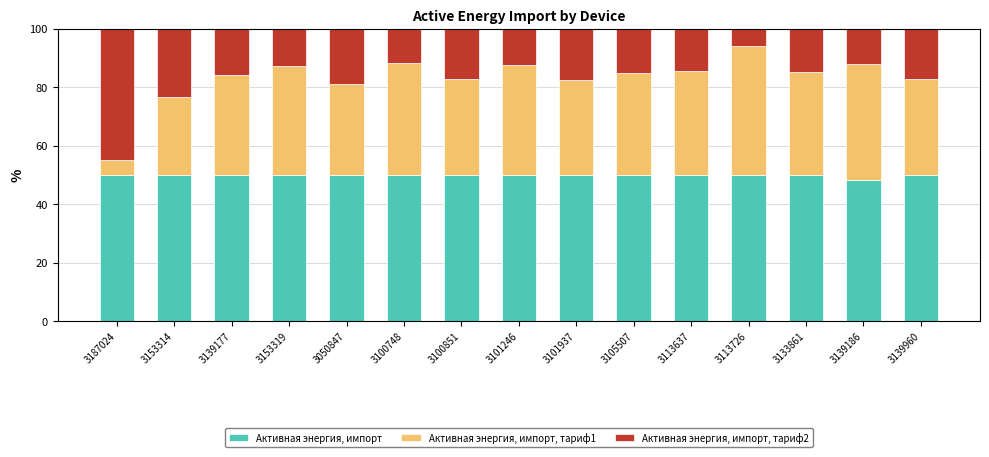

How many bars are there in total?

15